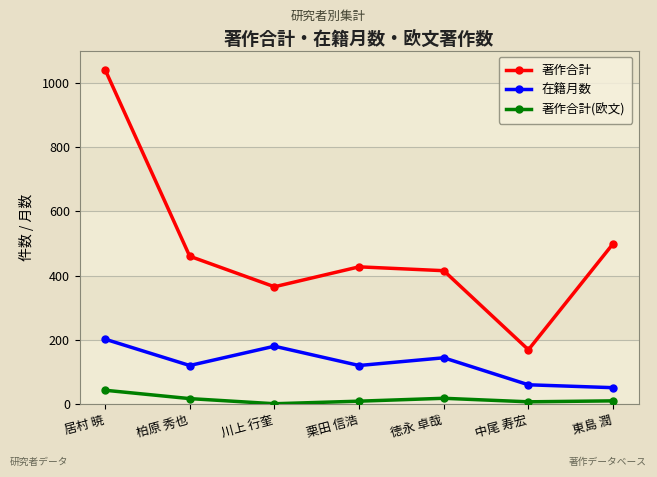

Between 柏原 秀也 and 東島 潤, which series saw the biggest shift?

在籍月数